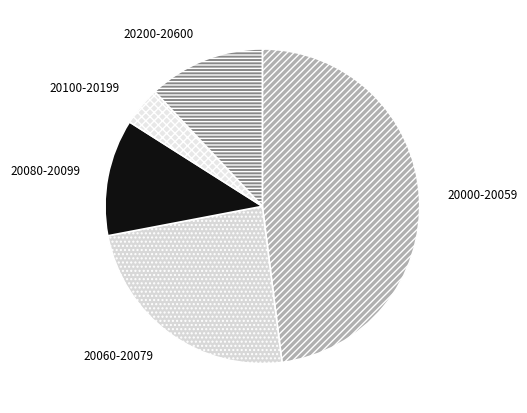

Which category has the biggest portion of the pie?

20000-20059